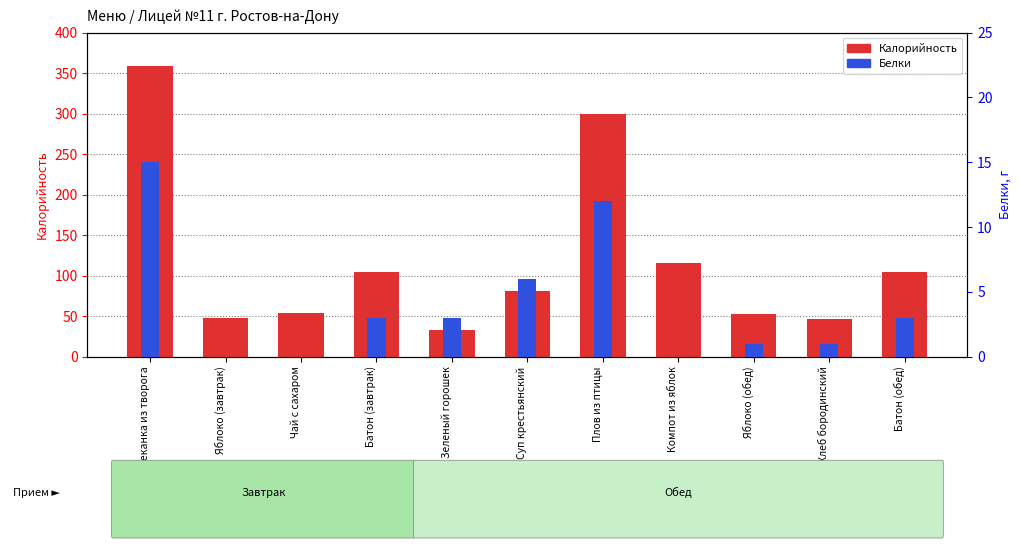

What is the average value of the Калорийность series?

118